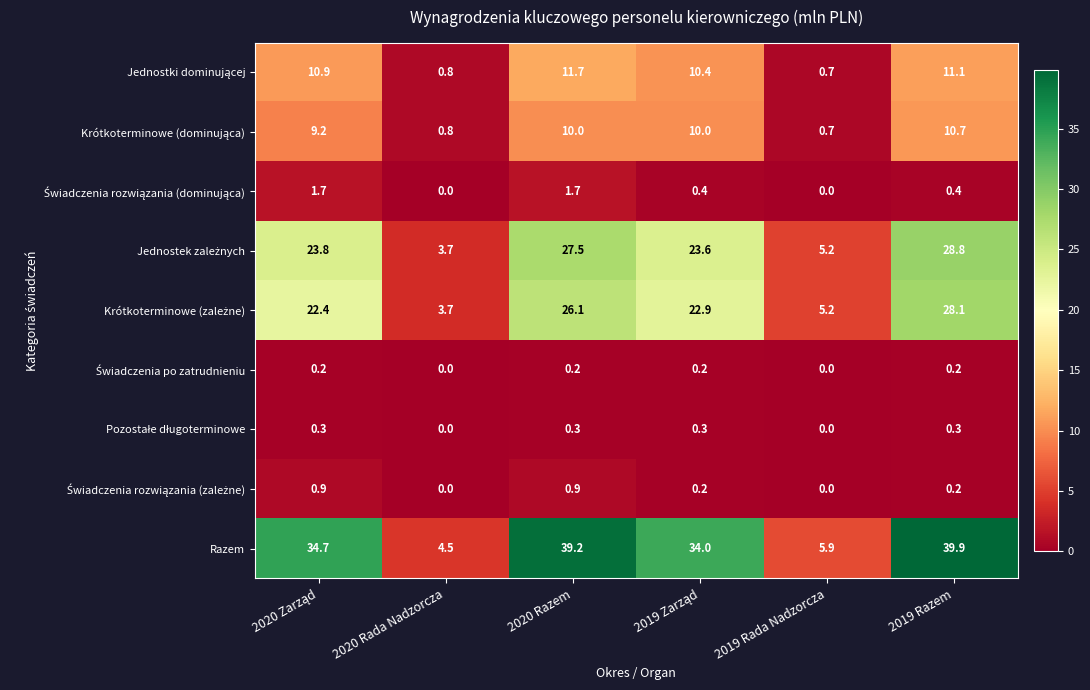

What is the total value across all series at 2019 Rada Nadzorcza?

17.7